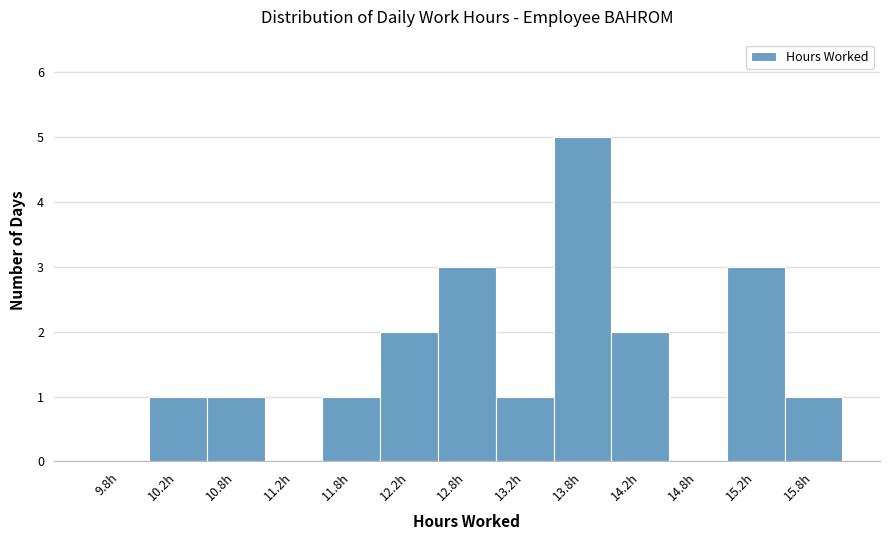

Reading left to right, list every bar in this chart as the range it spans on the x-axis followed by its height. The values are not printed on the chart, so give them approximately, as read against the axis.

9.5 to 10.0: 0
10.0 to 10.5: 1
10.5 to 11.0: 1
11.0 to 11.5: 0
11.5 to 12.0: 1
12.0 to 12.5: 2
12.5 to 13.0: 3
13.0 to 13.5: 1
13.5 to 14.0: 5
14.0 to 14.5: 2
14.5 to 15.0: 0
15.0 to 15.5: 3
15.5 to 16.0: 1